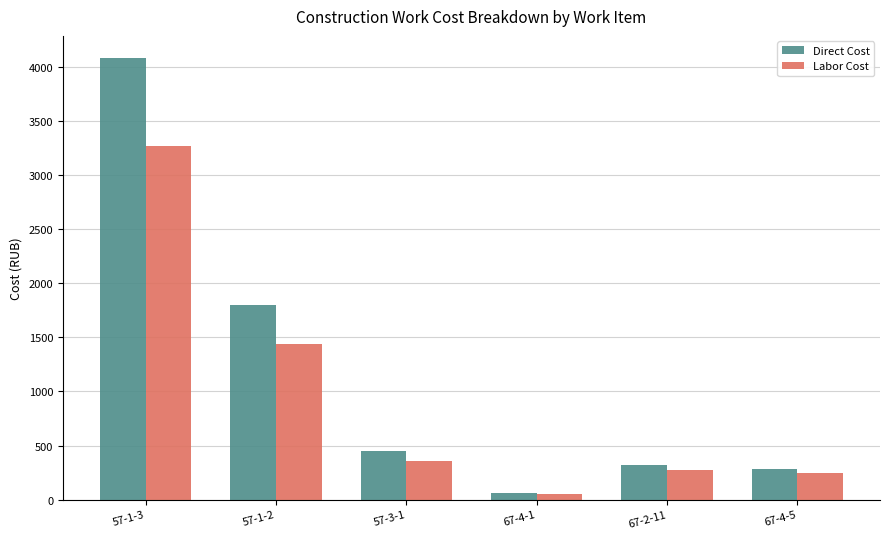

Does the chart contain stacked bars?

No